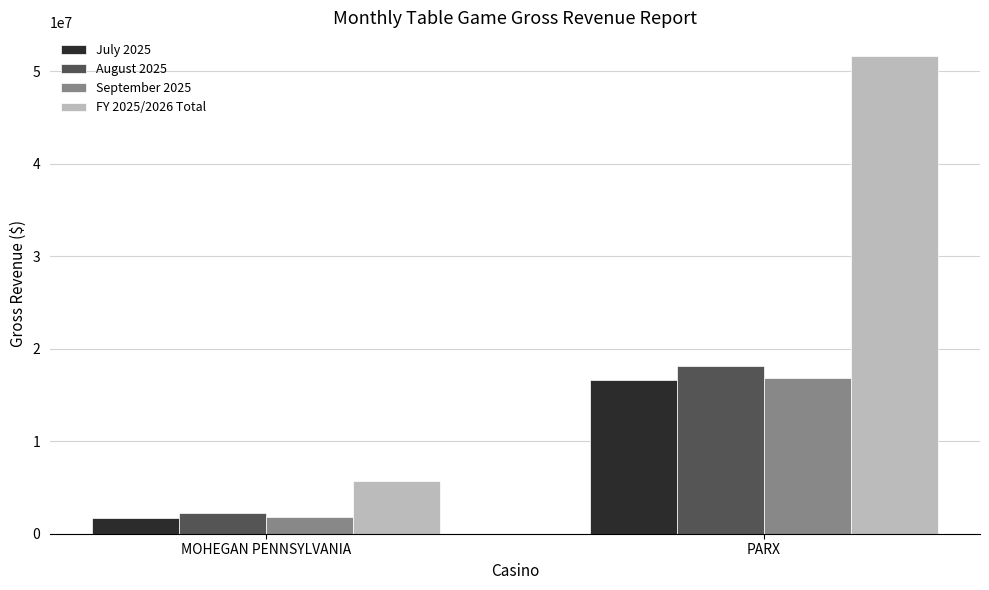

The September 2025 series shows 16853922.4 at PARX. True or false?

True